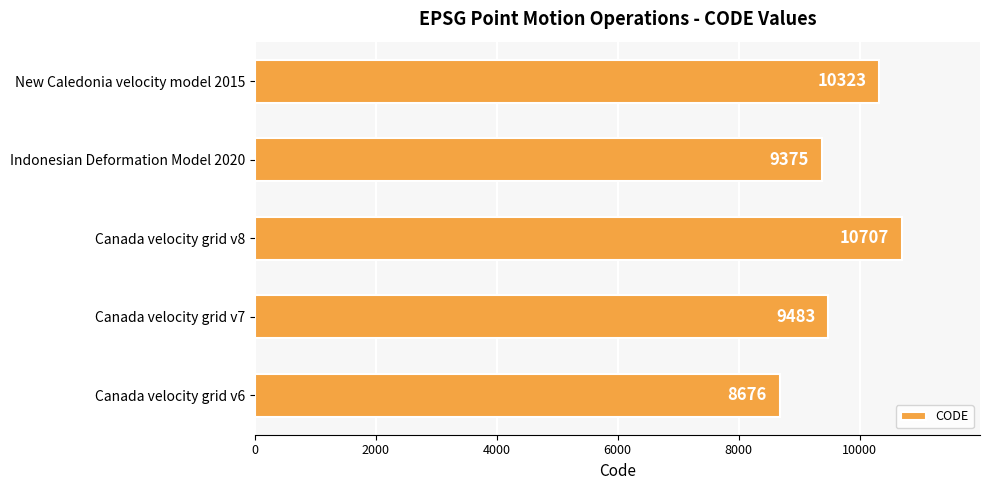

Reading bottom to top, what are all the values shown in this chart?

Canada velocity grid v6=8676	Canada velocity grid v7=9483	Canada velocity grid v8=10707	Indonesian Deformation Model 2020=9375	New Caledonia velocity model 2015=10323